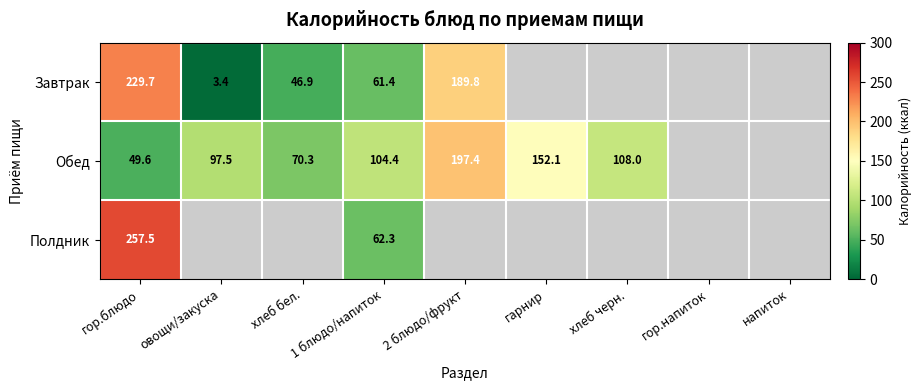

What is the difference between the highest and lowest values at гор.блюдо?

207.9